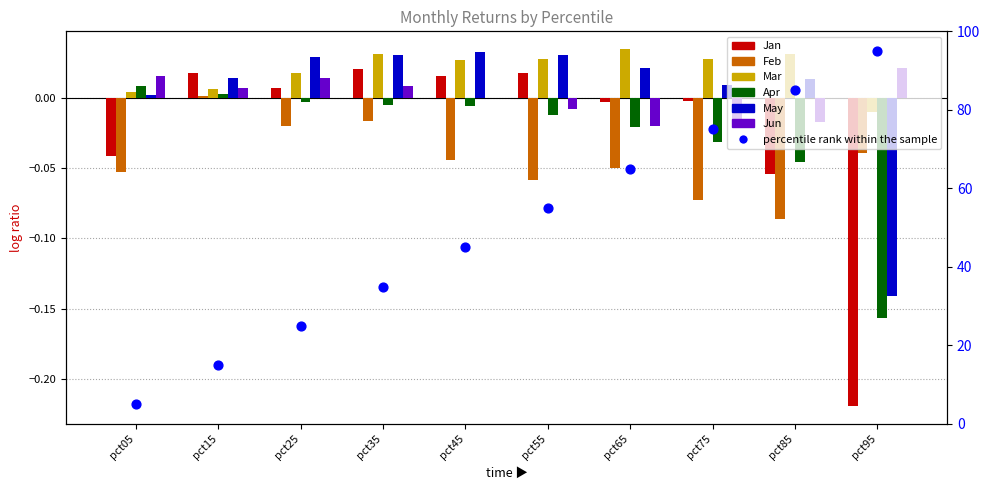

Which series has the largest total across all categories?

Mar